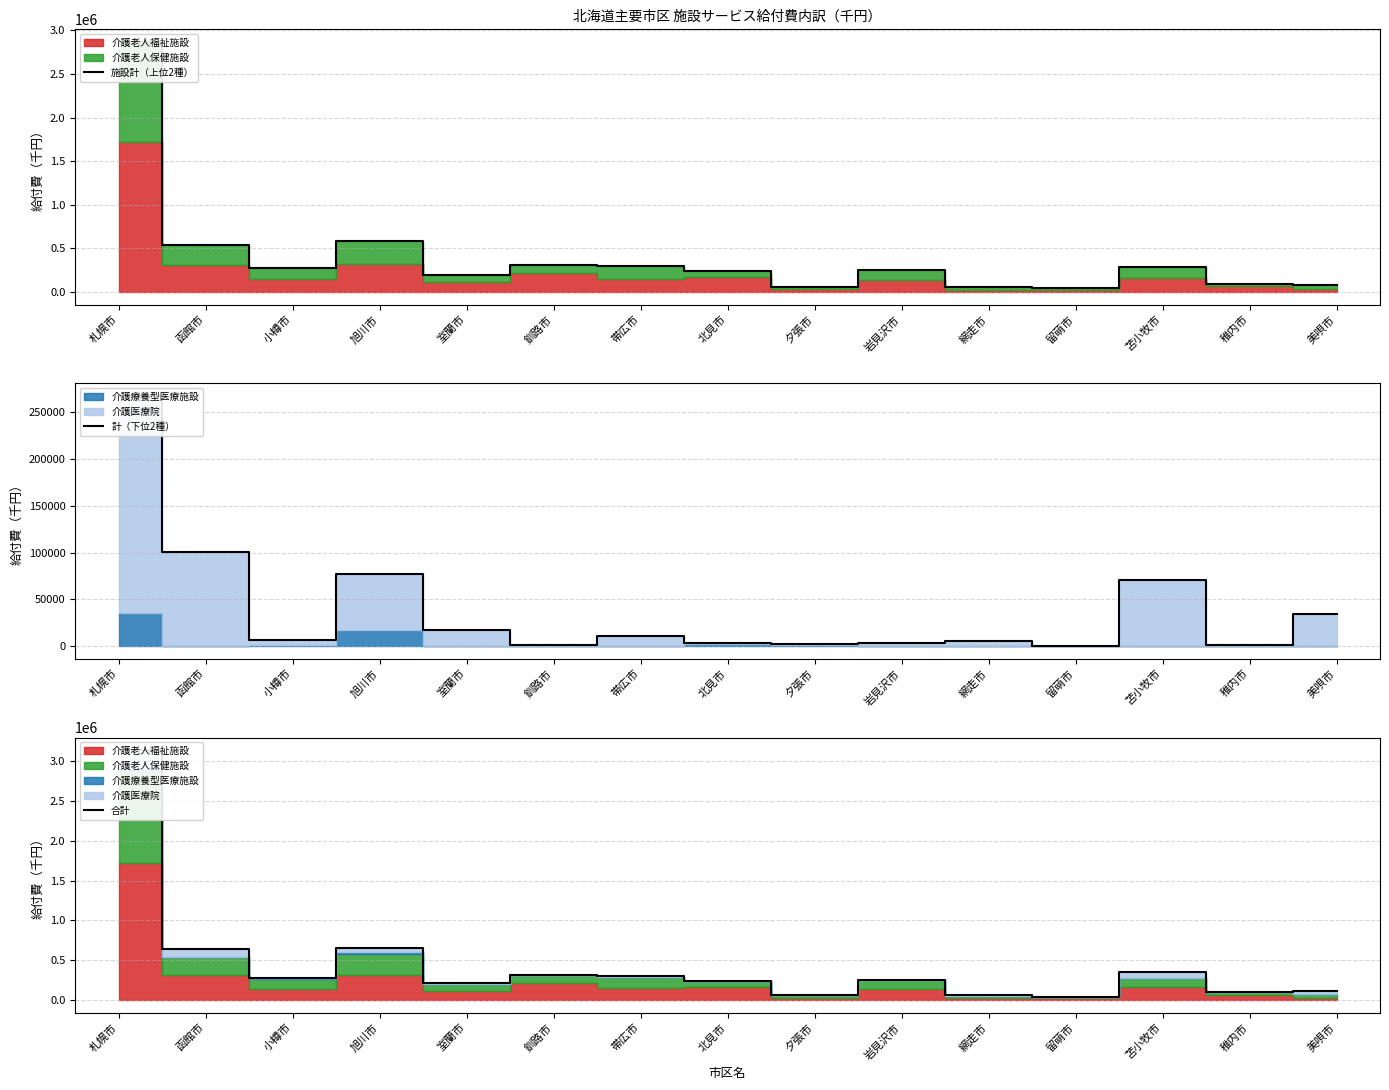

How many values in 計（下位2種） are above zero?

14